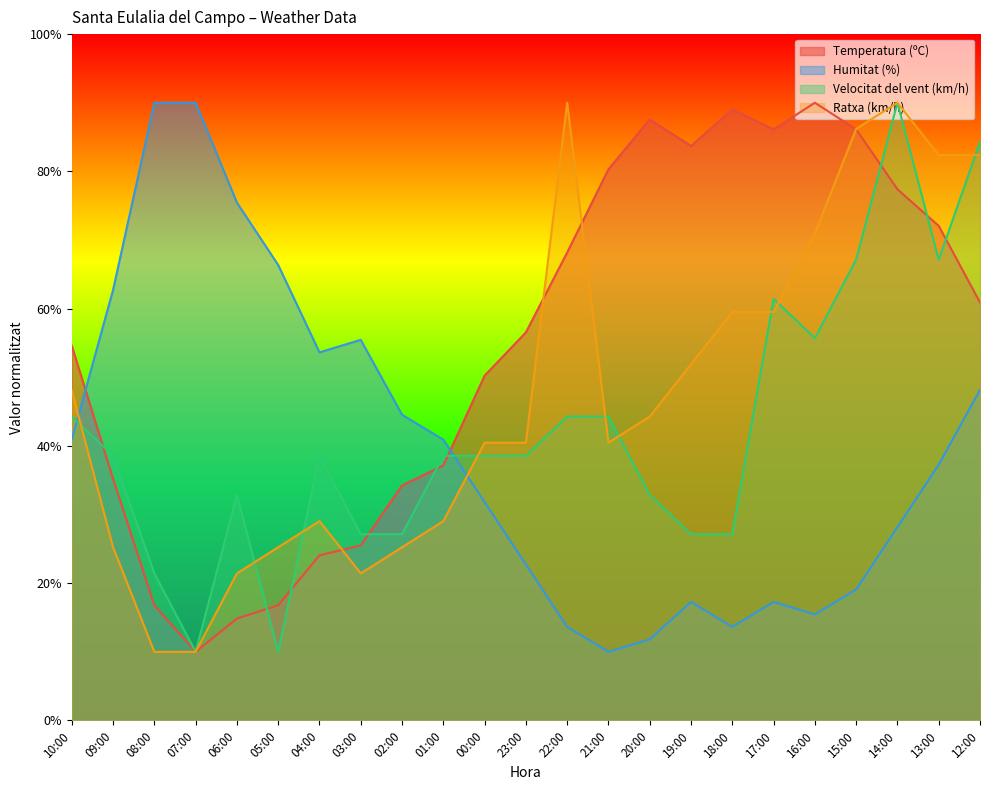

Reading left to right, extract all data points from this chart.

Temperatura (ºC): 54.6	35.2	16.8	10.0	14.8	16.8	24.1	25.5	34.2	37.2	50.2	56.5	68.2	80.3	87.6	83.7	89.0	86.1	90.0	86.1	77.4	72.1	60.9
Humitat (%): 40.9	62.7	90.0	90.0	75.5	66.4	53.6	55.5	44.5	40.9	31.8	22.7	13.6	10.0	11.8	17.3	13.6	17.3	15.5	19.1	28.2	37.3	48.2
Velocitat del vent (km/h): 44.3	38.6	21.4	10.0	32.9	10.0	38.6	27.1	27.1	38.6	38.6	38.6	44.3	44.3	32.9	27.1	27.1	61.4	55.7	67.1	90.0	67.1	84.3
Ratxa (km/h): 48.1	25.2	10.0	10.0	21.4	25.2	29.0	21.4	25.2	29.0	40.5	40.5	90.0	40.5	44.3	51.9	59.5	59.5	71.0	86.2	90.0	82.4	82.4